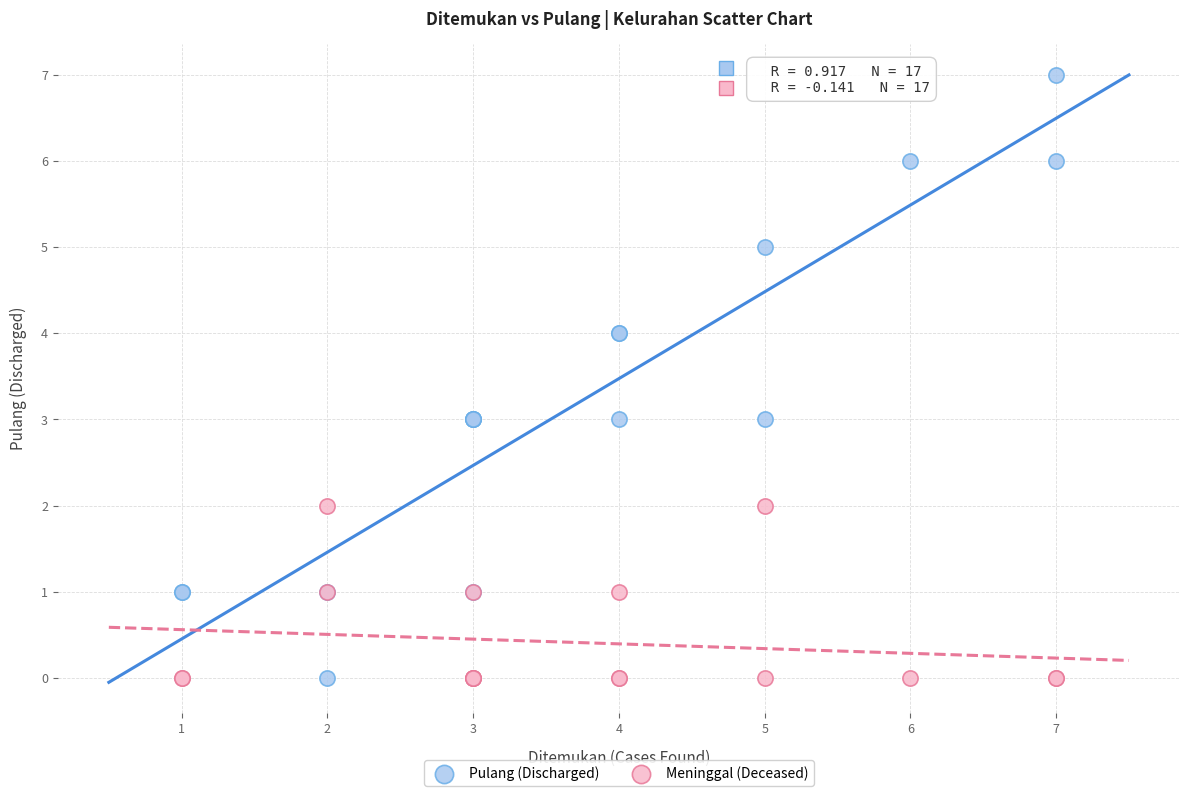

What is the X range (max minus min) for the scatter plot?

6